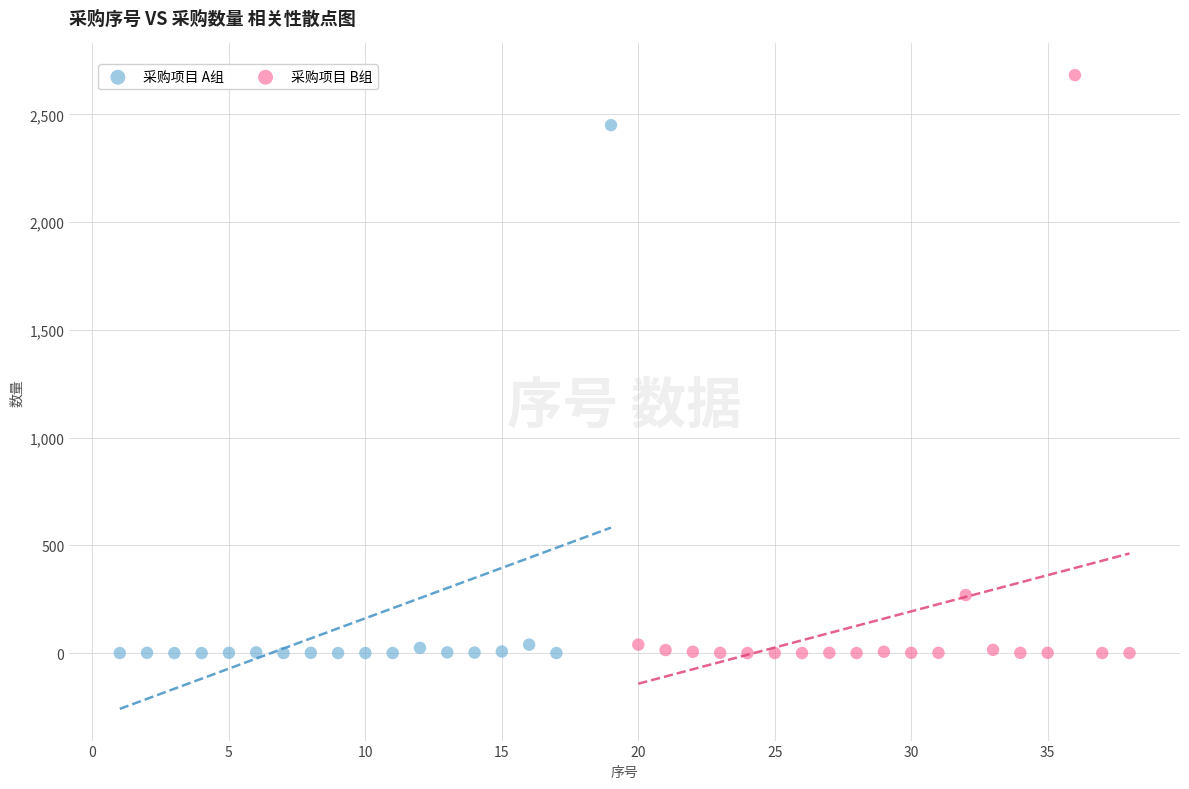

Which series has the largest Y range (max minus min)?

采购项目 B组